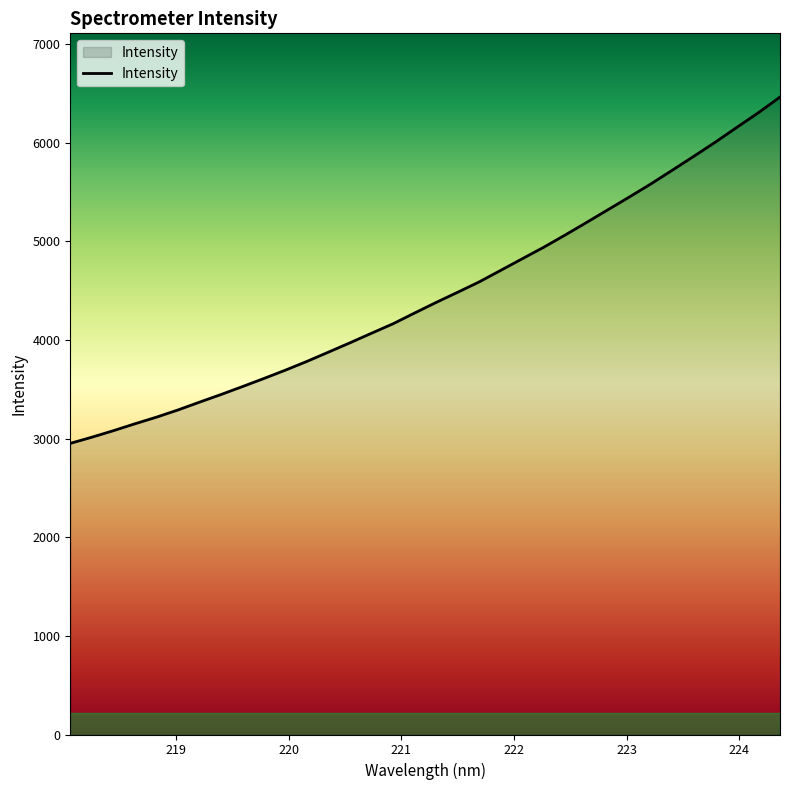

What is the smallest value displayed?

2952.1